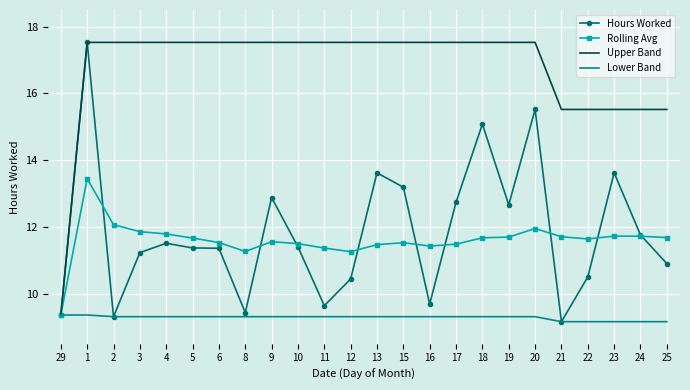

What is the difference between the maximum and minimum values in the Rolling Avg series?

4.1